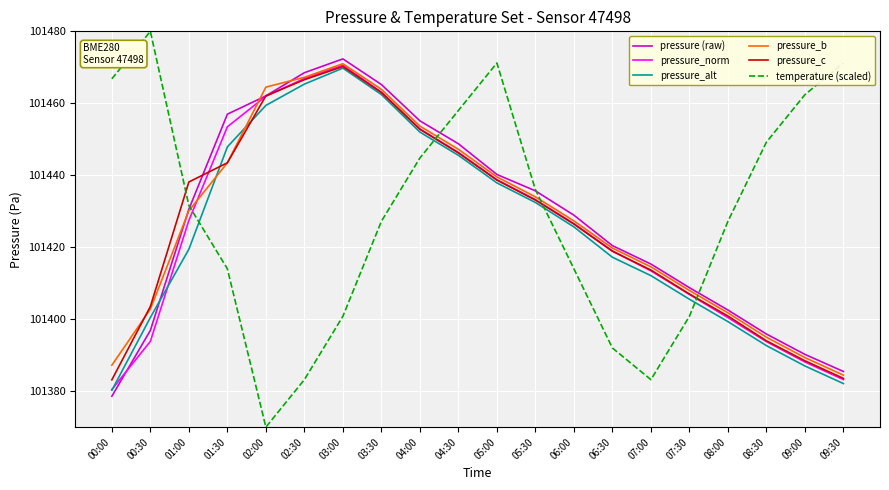

The pressure (raw) series shows 145913.4 at 07:30. True or false?

False